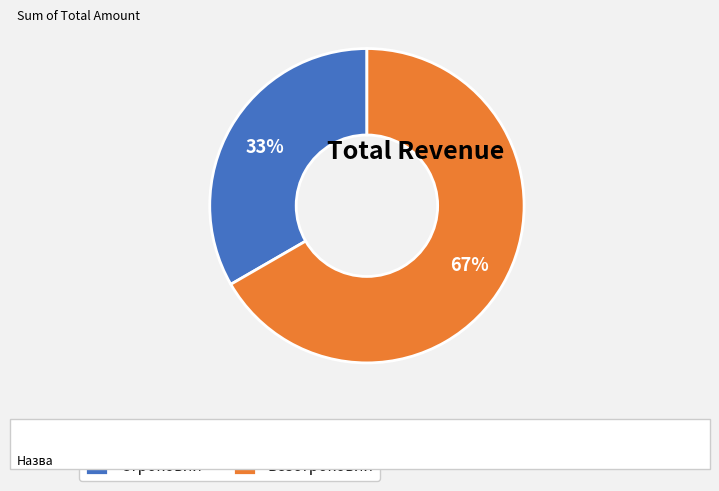

How many slices are in this pie chart?

2